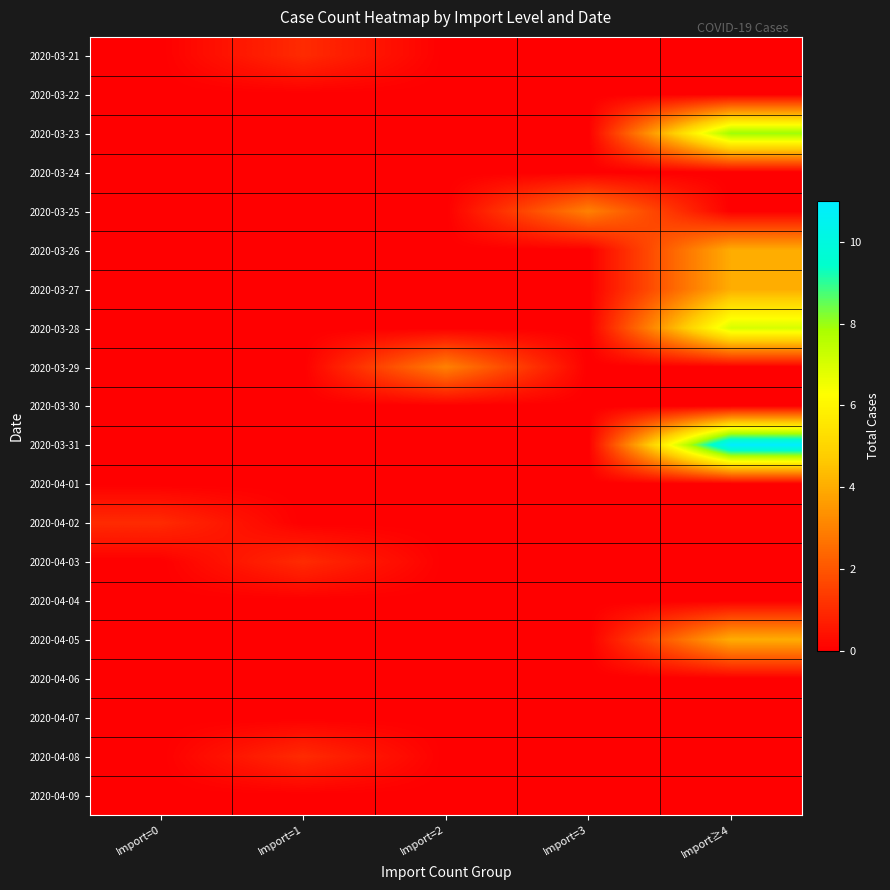

Reading left to right, what are all the values shown in this chart?

2020-03-21: Import=0=0	Import=1=1	Import=2=0	Import=3=0	Import≥4=0
2020-03-22: Import=0=0	Import=1=0	Import=2=0	Import=3=0	Import≥4=0
2020-03-23: Import=0=0	Import=1=0	Import=2=0	Import=3=0	Import≥4=8
2020-03-24: Import=0=0	Import=1=0	Import=2=0	Import=3=0	Import≥4=0
2020-03-25: Import=0=0	Import=1=0	Import=2=0	Import=3=3	Import≥4=0
2020-03-26: Import=0=0	Import=1=0	Import=2=0	Import=3=0	Import≥4=4
2020-03-27: Import=0=0	Import=1=0	Import=2=0	Import=3=0	Import≥4=4
2020-03-28: Import=0=0	Import=1=0	Import=2=0	Import=3=0	Import≥4=7
2020-03-29: Import=0=0	Import=1=0	Import=2=3	Import=3=0	Import≥4=0
2020-03-30: Import=0=0	Import=1=0	Import=2=0	Import=3=0	Import≥4=0
2020-03-31: Import=0=0	Import=1=0	Import=2=0	Import=3=0	Import≥4=11
2020-04-01: Import=0=0	Import=1=0	Import=2=0	Import=3=0	Import≥4=0
2020-04-02: Import=0=1	Import=1=0	Import=2=0	Import=3=0	Import≥4=0
2020-04-03: Import=0=0	Import=1=1	Import=2=0	Import=3=0	Import≥4=0
2020-04-04: Import=0=0	Import=1=0	Import=2=0	Import=3=0	Import≥4=0
2020-04-05: Import=0=0	Import=1=0	Import=2=0	Import=3=0	Import≥4=4
2020-04-06: Import=0=0	Import=1=0	Import=2=0	Import=3=0	Import≥4=0
2020-04-07: Import=0=0	Import=1=0	Import=2=0	Import=3=0	Import≥4=0
2020-04-08: Import=0=0	Import=1=1	Import=2=0	Import=3=0	Import≥4=0
2020-04-09: Import=0=0	Import=1=0	Import=2=0	Import=3=0	Import≥4=0